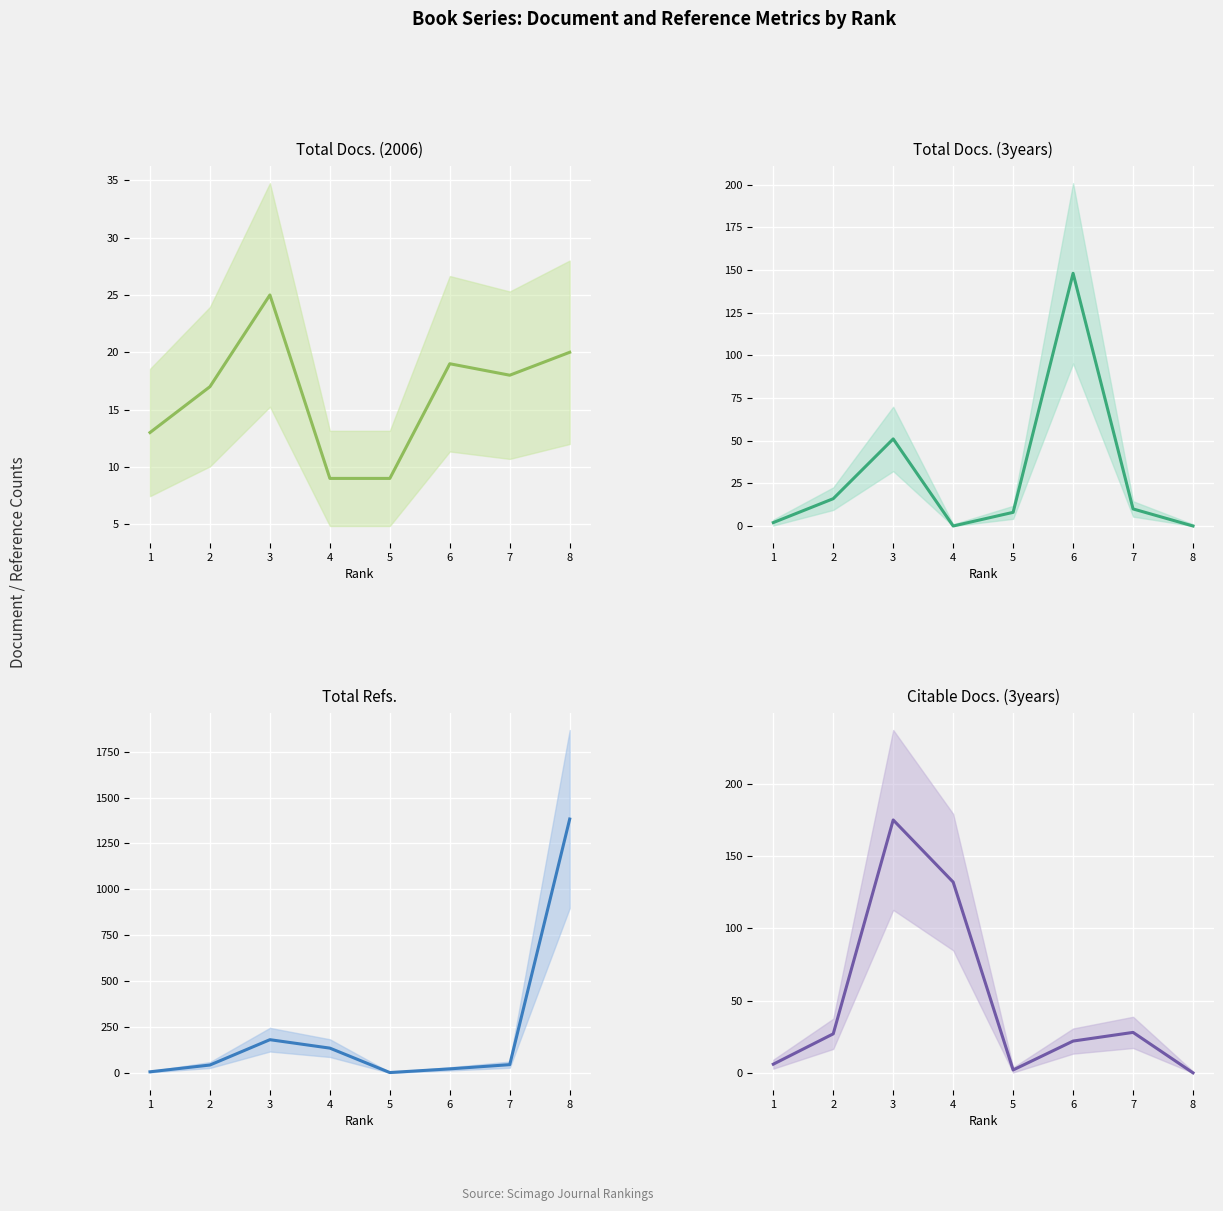

Which category has the highest value in the Total Docs. (2006) series?

3